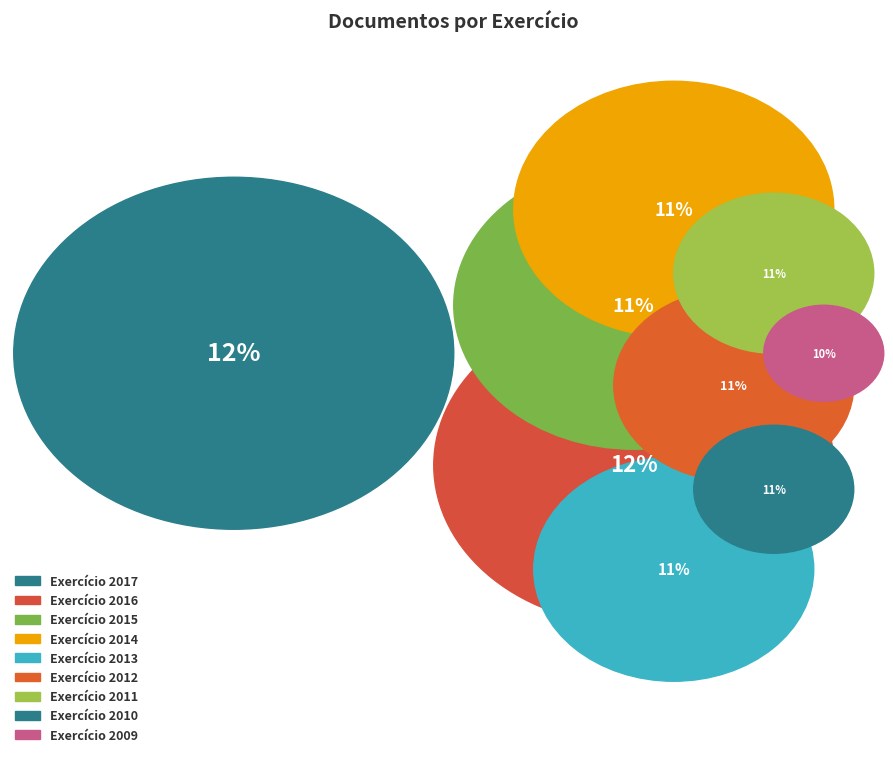

Is there any slice that represents more than half of the pie?

No